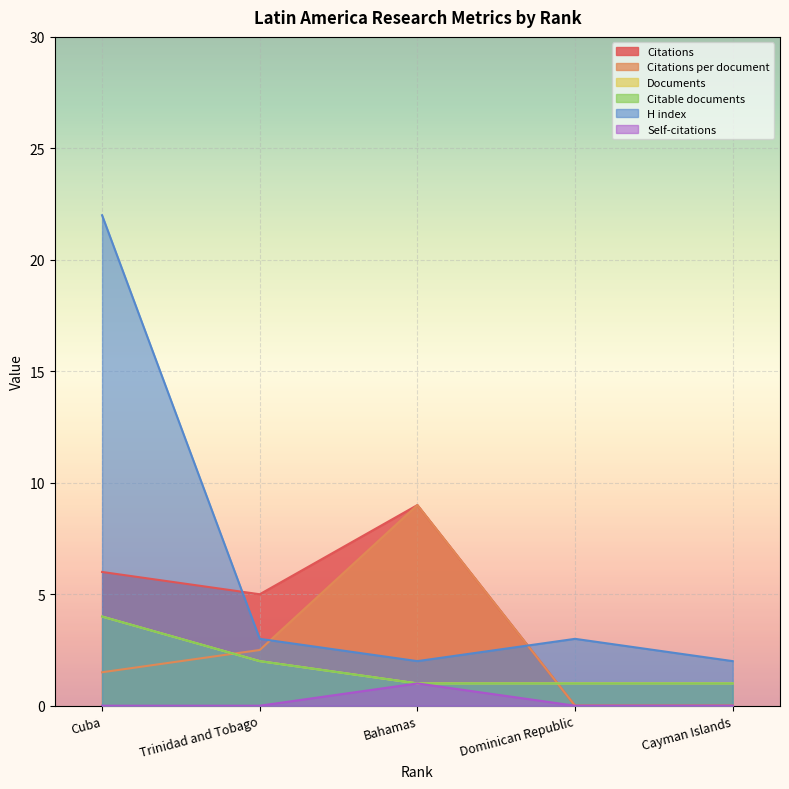

What is the highest value of the Citations series?

9.0